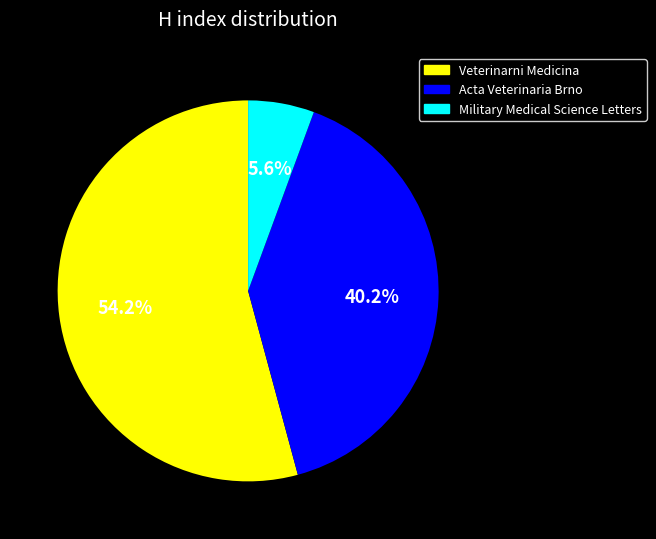

Rank the categories by value from highest to lowest.

Veterinarni Medicina, Acta Veterinaria Brno, Military Medical Science Letters